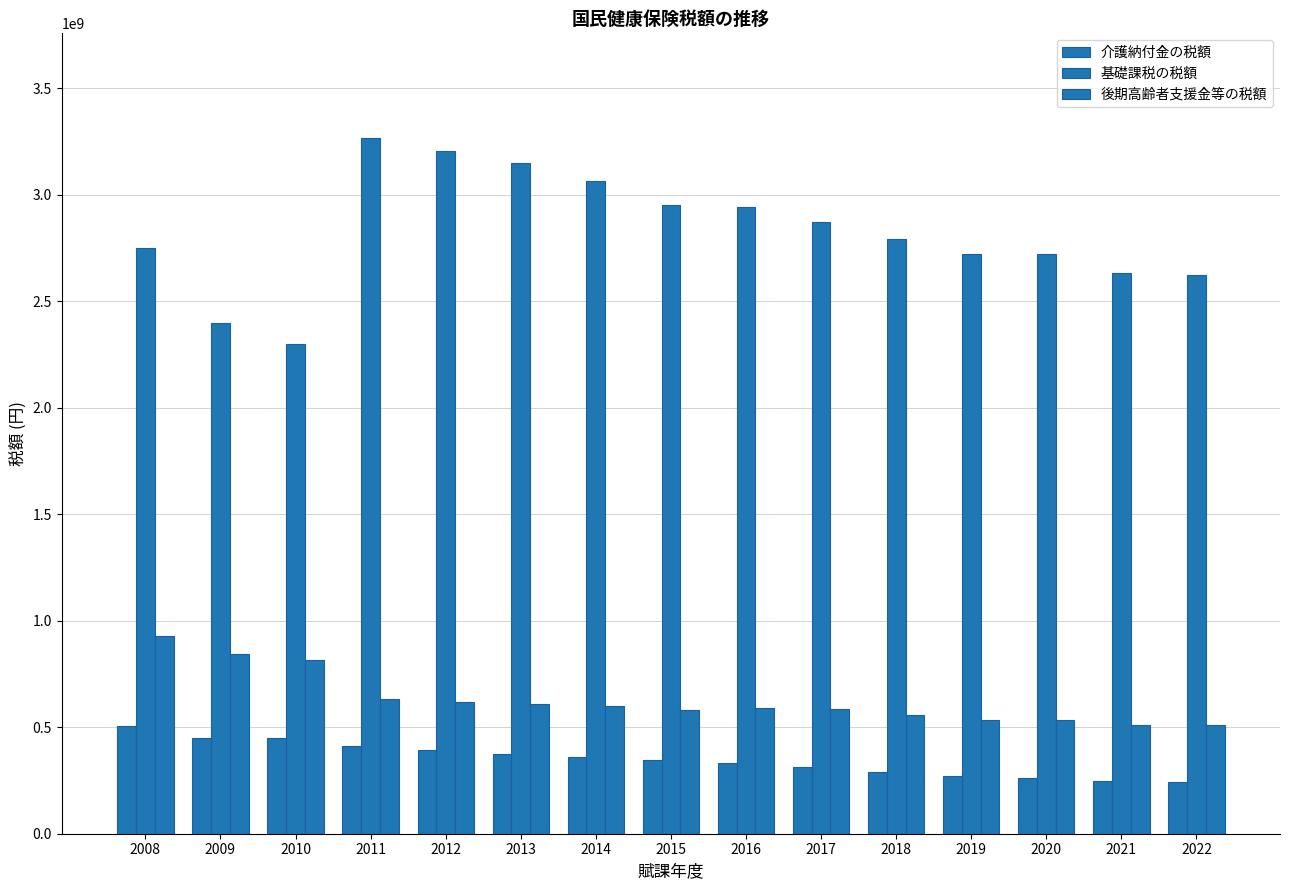

Count the number of categories in the chart.

15